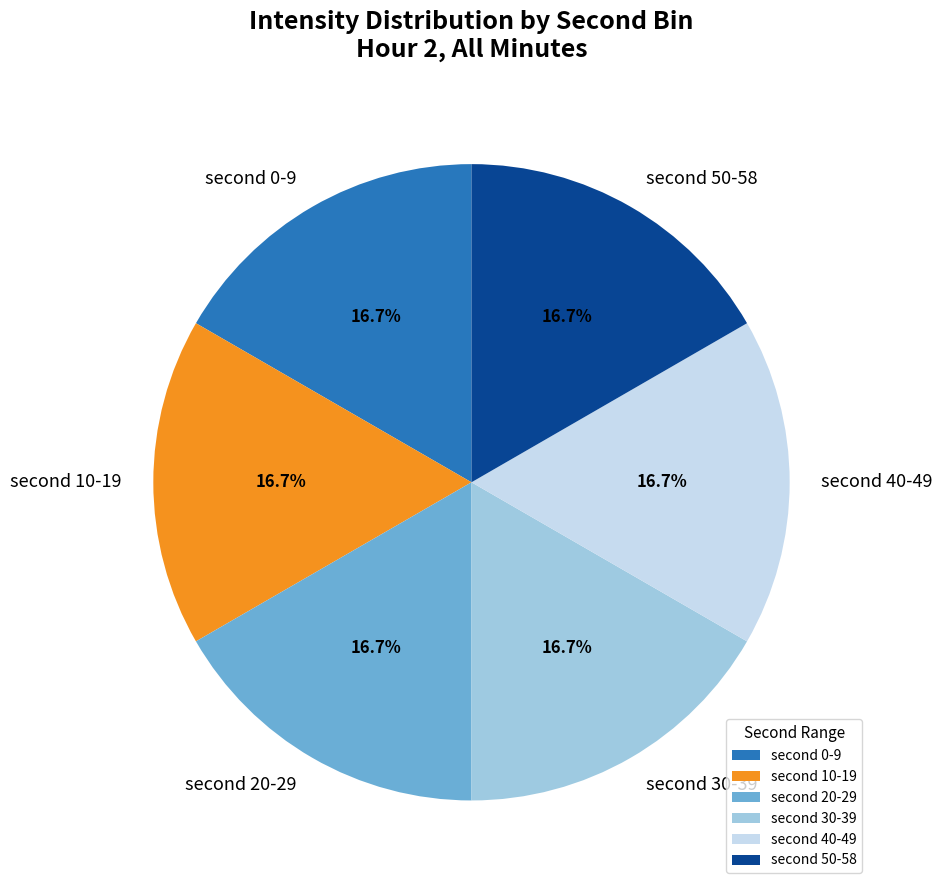

Is there any slice that represents more than half of the pie?

No